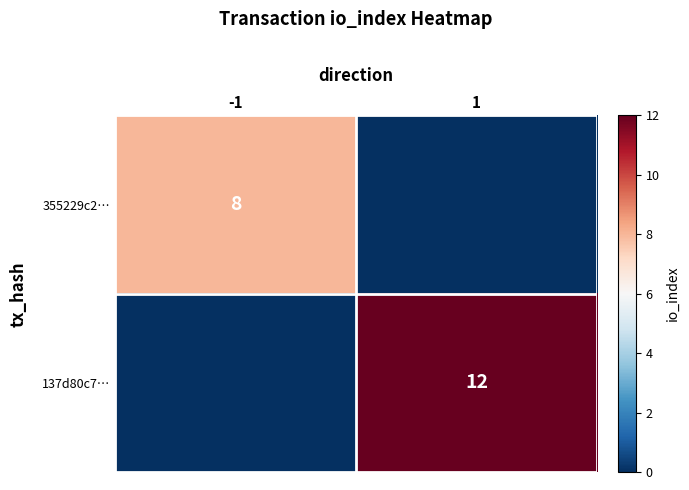

Is the value of 137d80c7… at 1 greater than the value of 355229c2… at -1?

Yes